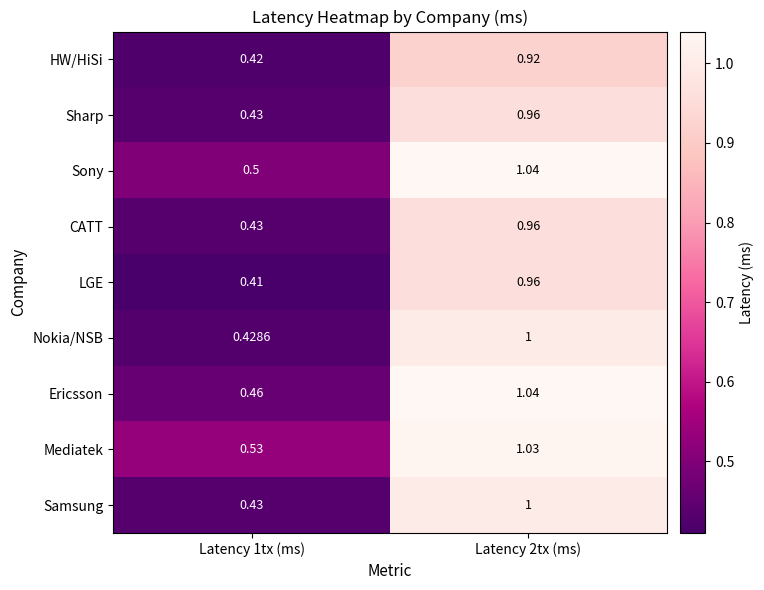

Which series has the largest total across all categories?

Mediatek